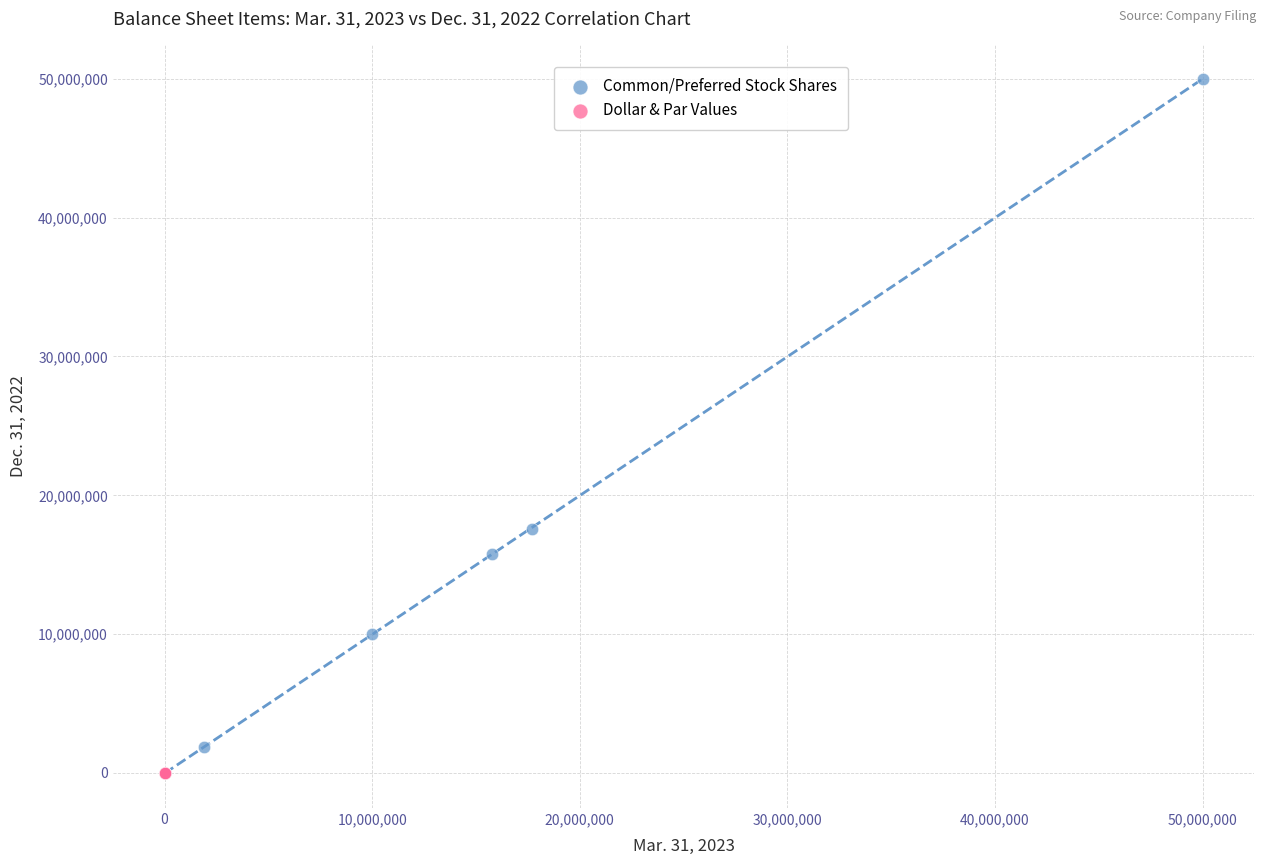

Which series has the largest Y range (max minus min)?

Common/Preferred Stock Shares